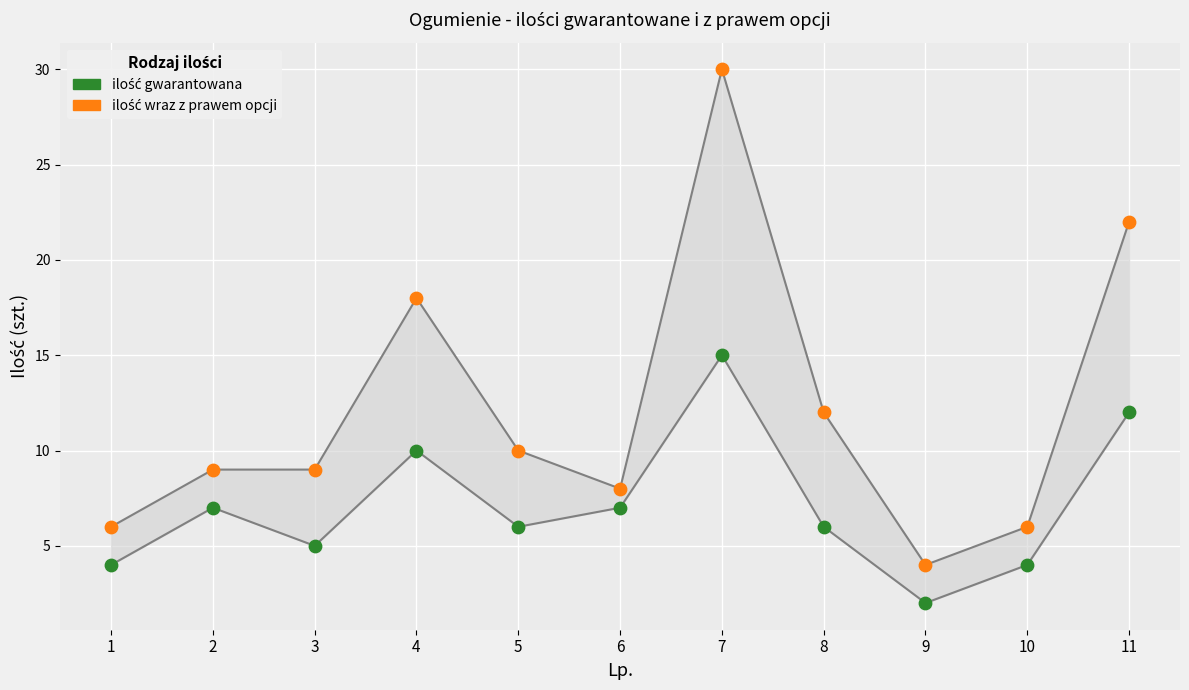

What are all the series names shown in the legend?

ilość gwarantowana, ilość wraz z prawem opcji